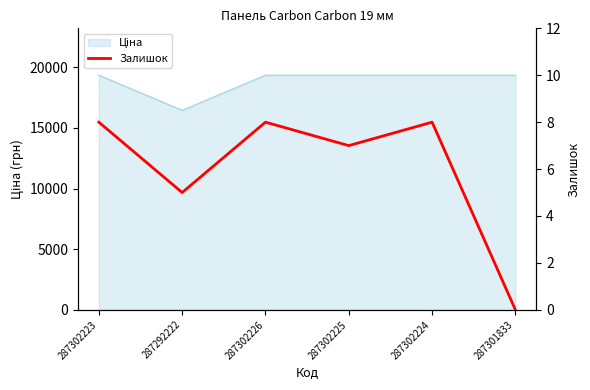

List the labels in order of value, largest first.

287302223, 287302226, 287302224, 287302225, 287292222, 287301833